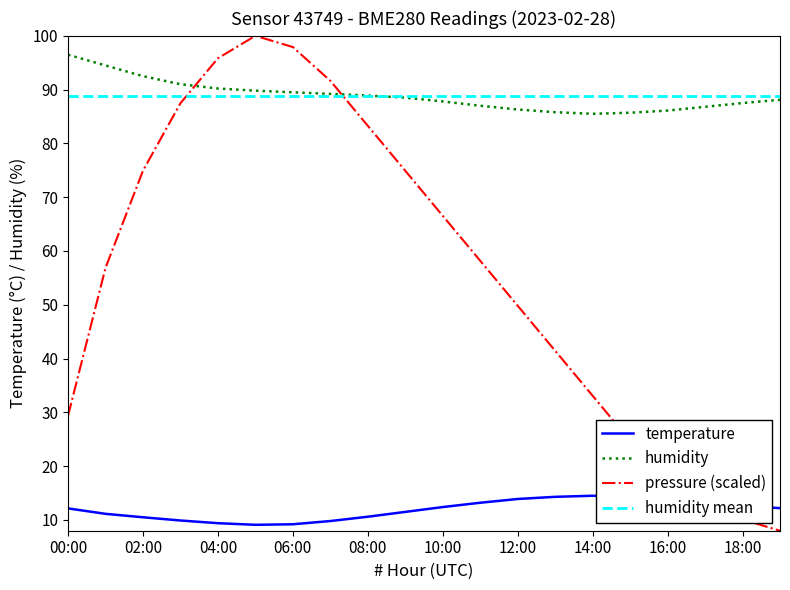

True or false: humidity and temperature intersect in this chart.

False